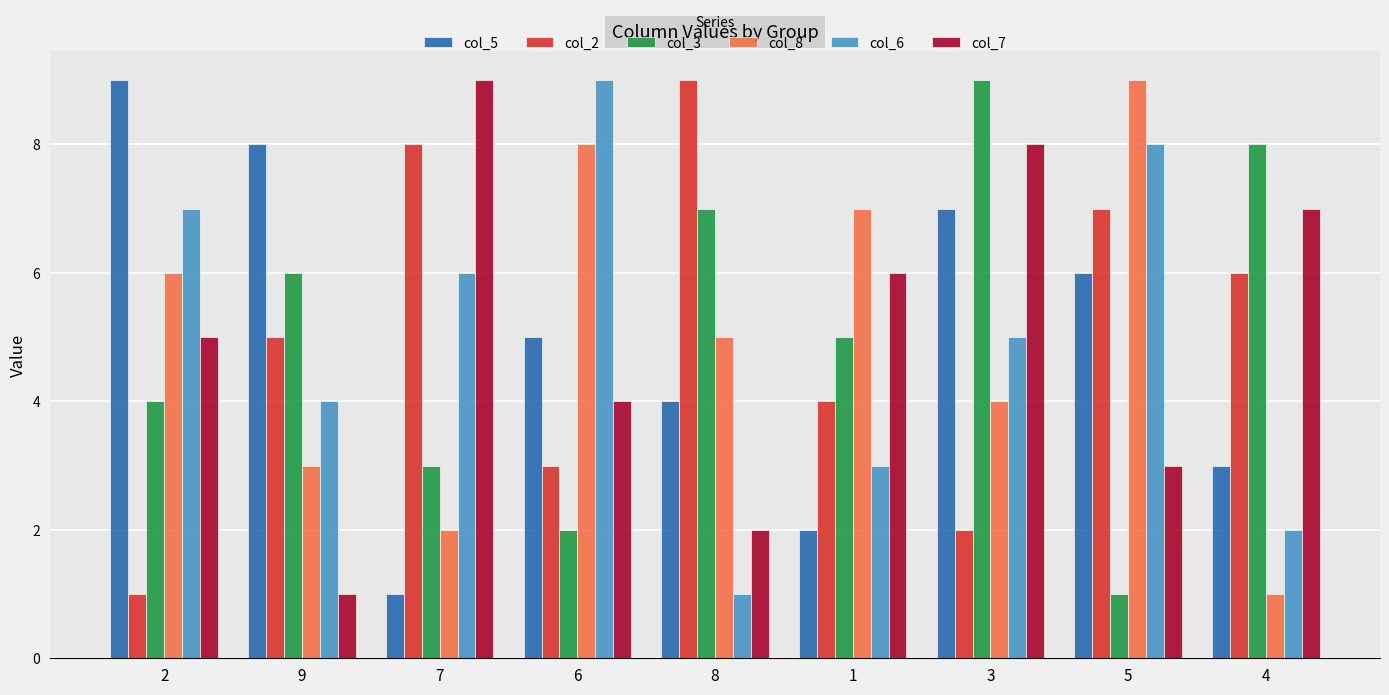

How many values in the col_7 series are below 5?

4